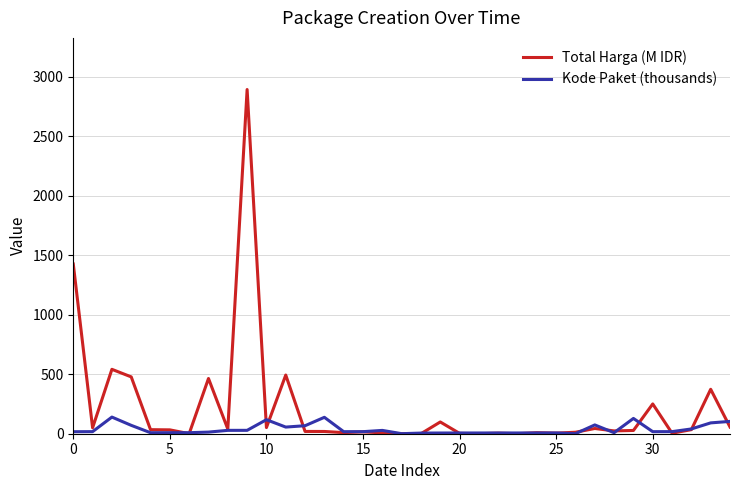

Which series has the largest total across all categories?

Total Harga (M IDR)